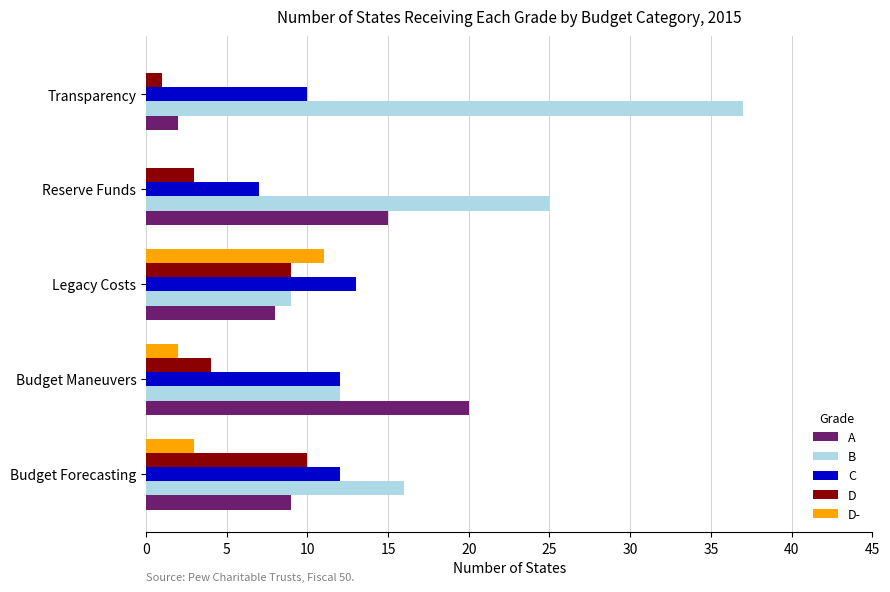

Which series has the largest total across all categories?

B